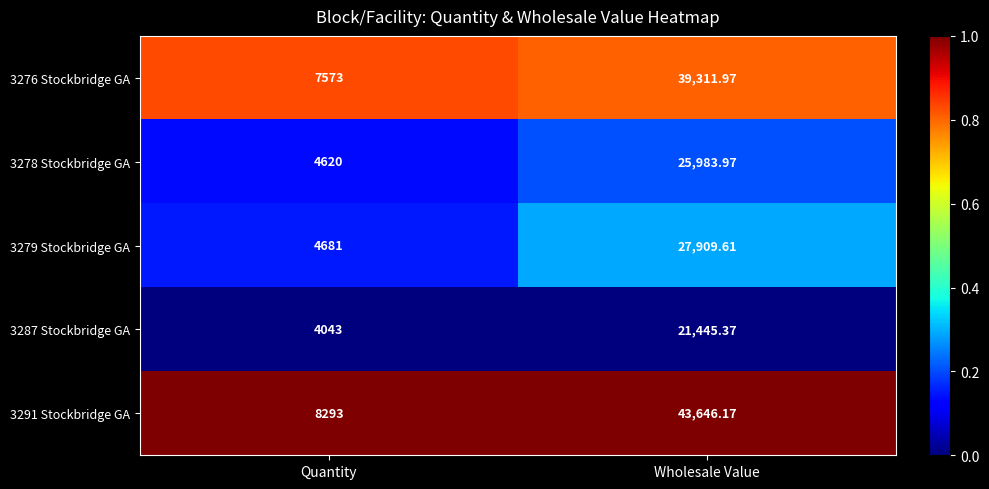

What is the maximum value shown in the chart?

43646.2